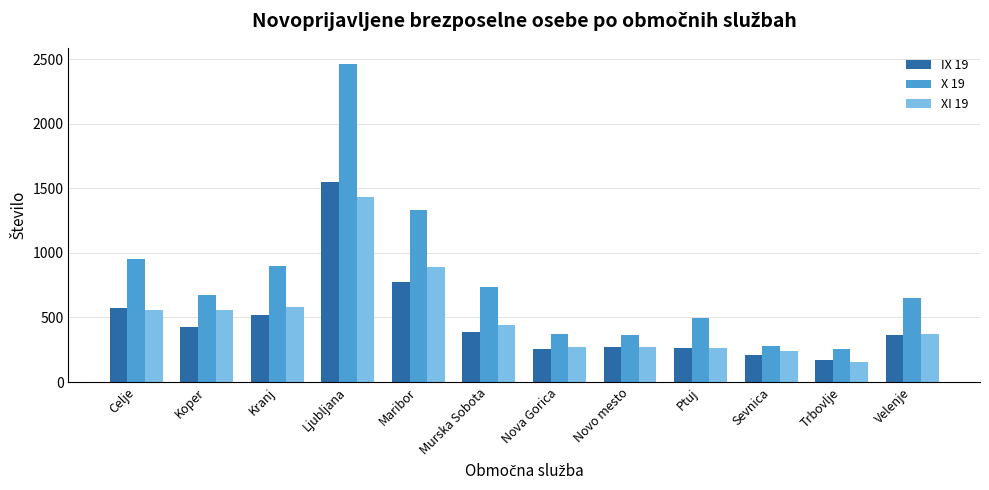

What is the minimum value shown in the chart?

155